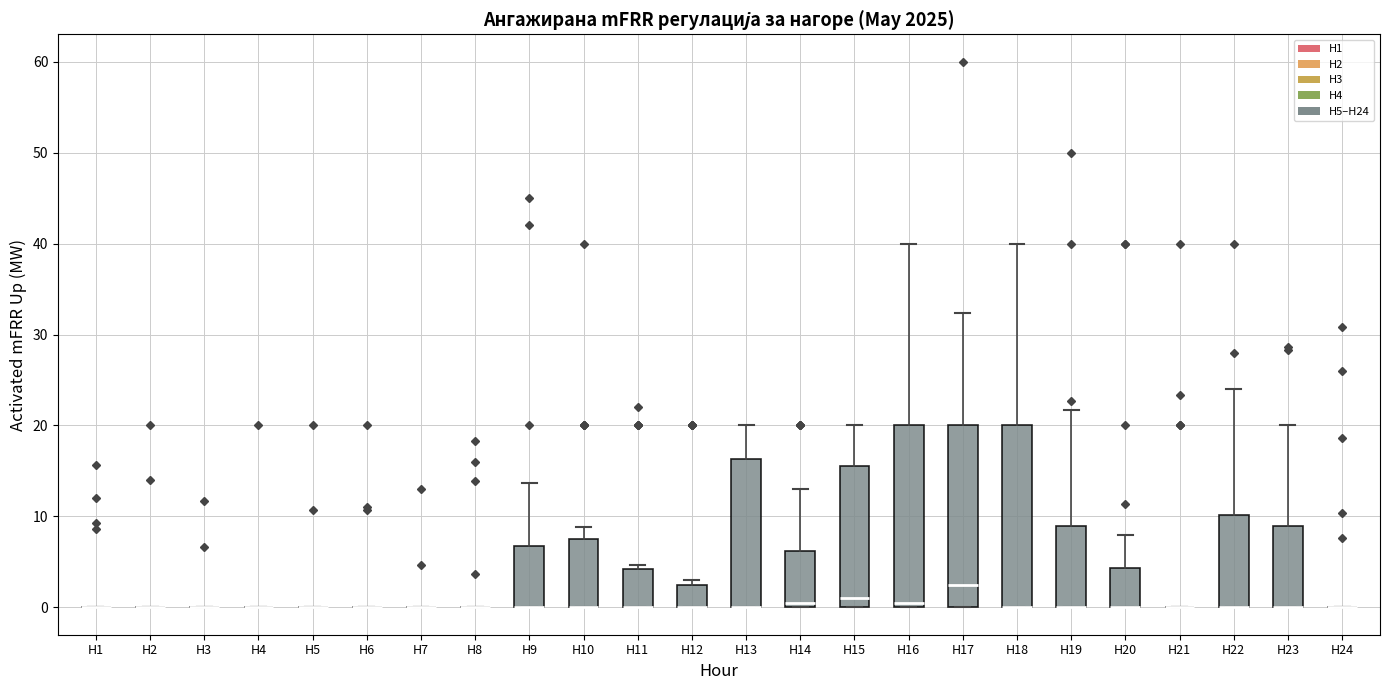

Reading left to right, transcribe this box plot: for each box, give where its median line is, the range the box spans, and where its two whiskers end, as read against the y-axis. The values are not printed on the chart, so give them approximately, as read against the axis.

H1: box collapsed to a line at 0, whiskers 0 to 0
H2: box collapsed to a line at 0, whiskers 0 to 0
H3: box collapsed to a line at 0, whiskers 0 to 0
H4: box collapsed to a line at 0, whiskers 0 to 0
H5: box collapsed to a line at 0, whiskers 0 to 0
H6: box collapsed to a line at 0, whiskers 0 to 0
H7: box collapsed to a line at 0, whiskers 0 to 0
H8: box collapsed to a line at 0, whiskers 0 to 0
H9: median 0 (drawn on the box's lower edge), box 0 to 7, whiskers 0 to 14
H10: median 0 (drawn on the box's lower edge), box 0 to 8, whiskers 0 to 9
H11: median 0 (drawn on the box's lower edge), box 0 to 4, whiskers 0 to 5
H12: median 0 (drawn on the box's lower edge), box 0 to 3, whiskers 0 to 3 (just above the box's upper edge)
H13: median 0 (drawn on the box's lower edge), box 0 to 16, whiskers 0 to 20
H14: median 1, box 0 to 6, whiskers 0 to 13
H15: median 1, box 0 to 16, whiskers 0 to 20
H16: median 1, box 0 to 20, whiskers 0 to 40
H17: median 3, box 0 to 20, whiskers 0 to 32
H18: median 0 (drawn on the box's lower edge), box 0 to 20, whiskers 0 to 40
H19: median 0 (drawn on the box's lower edge), box 0 to 9, whiskers 0 to 22
H20: median 0 (drawn on the box's lower edge), box 0 to 4, whiskers 0 to 8
H21: box collapsed to a line at 0, whiskers 0 to 0
H22: median 0 (drawn on the box's lower edge), box 0 to 10, whiskers 0 to 24
H23: median 0 (drawn on the box's lower edge), box 0 to 9, whiskers 0 to 20
H24: box collapsed to a line at 0, whiskers 0 to 0